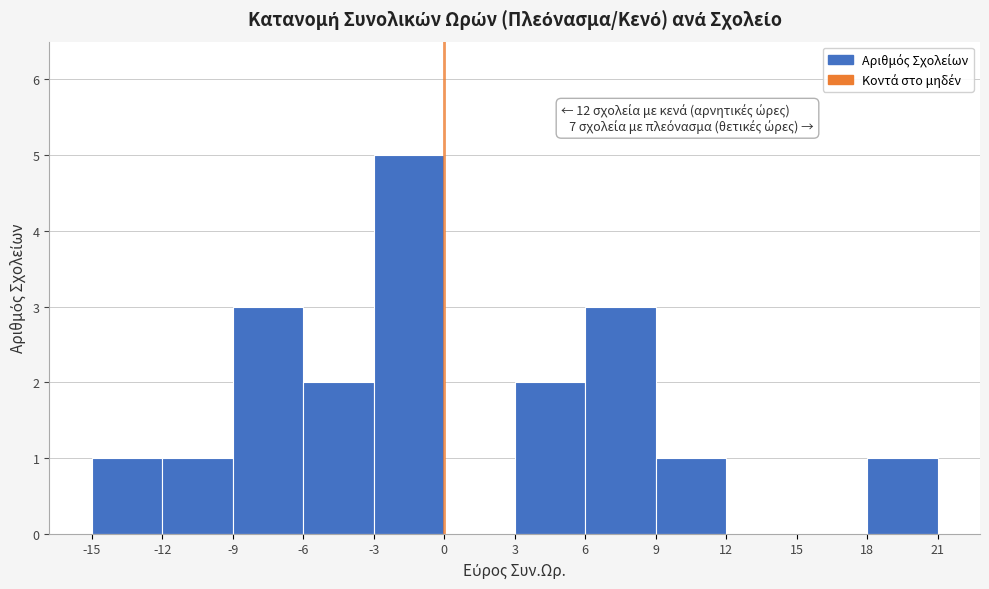

Over which range of the x-axis is the bar tallest?

-3 to 0